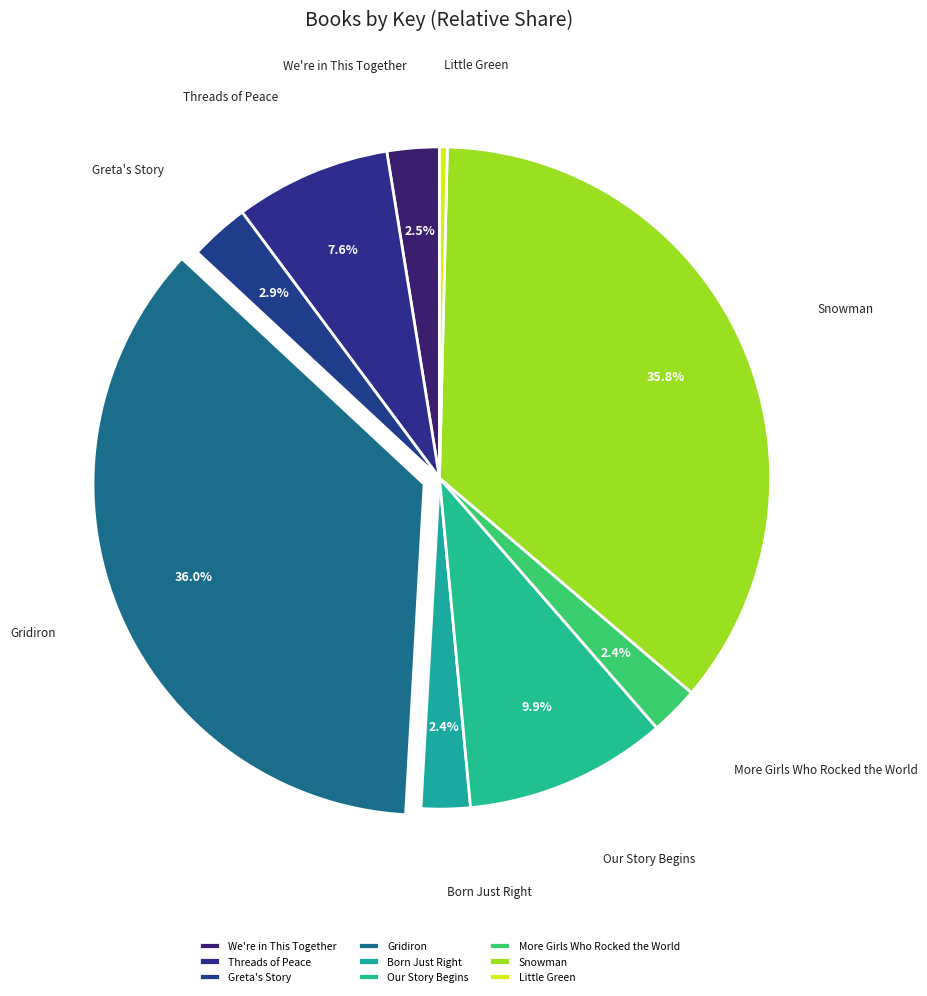

To the nearest percent, what portion does Our Story Begins represent?

10%